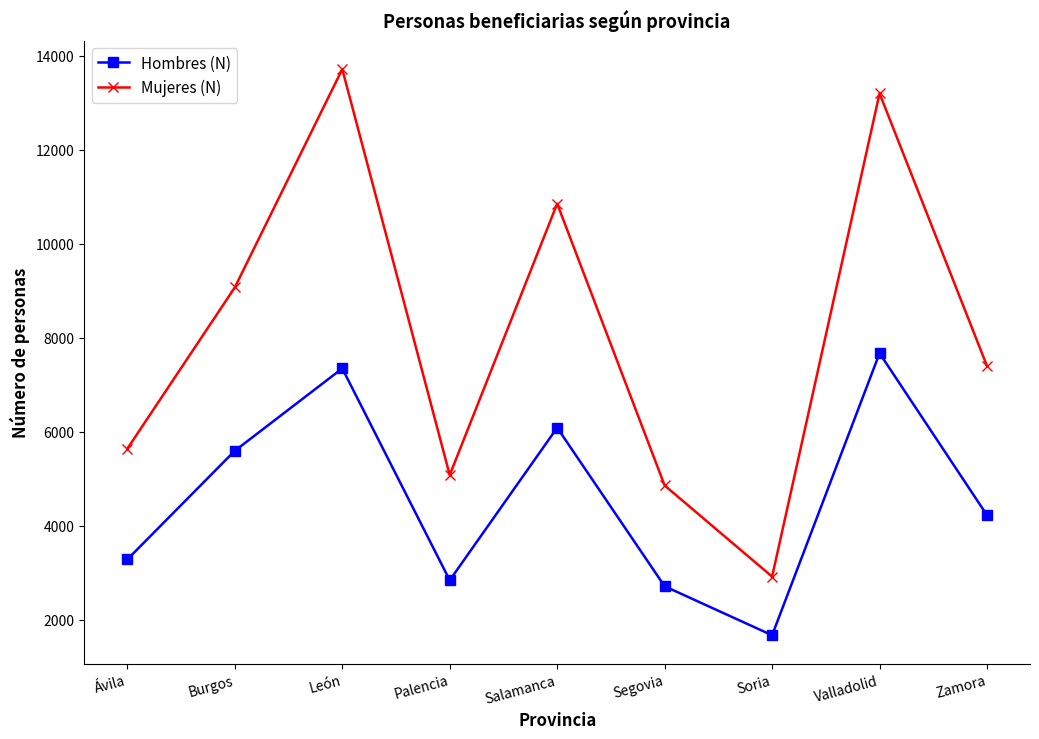

The Hombres (N) series shows 3922 at Segovia. True or false?

False